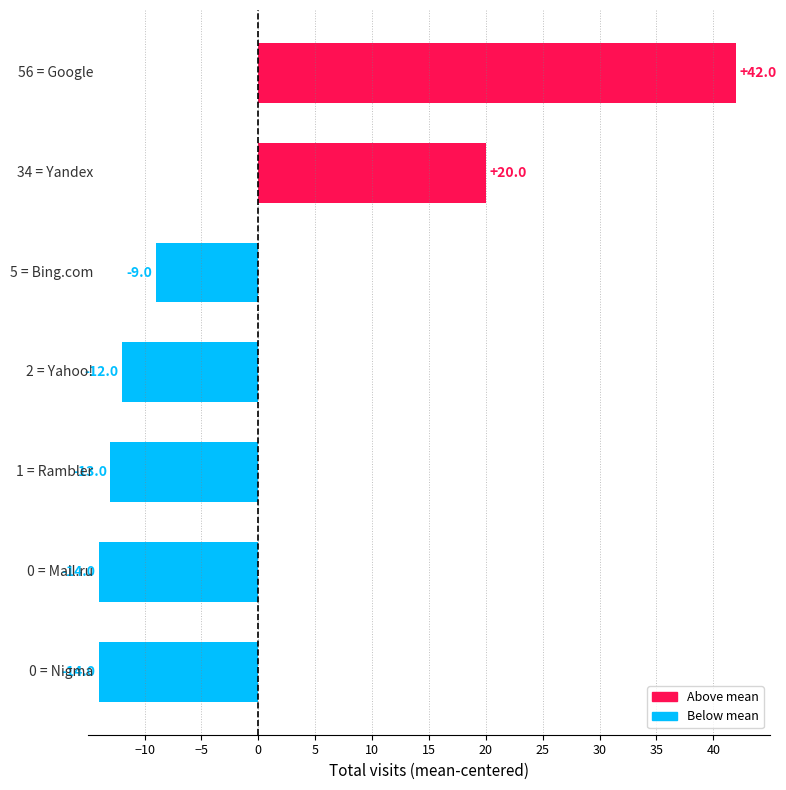

What is the difference between the second highest and second lowest values?

34